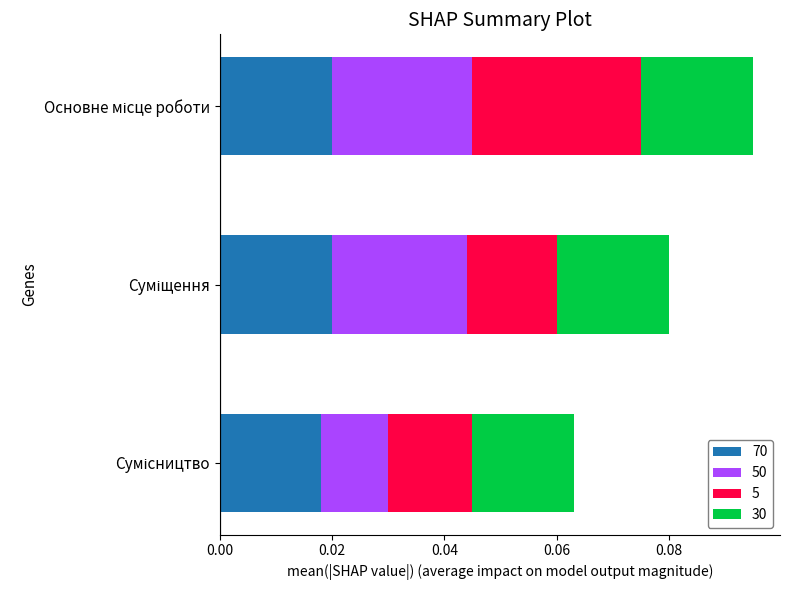

How many categories are shown in the chart?

3